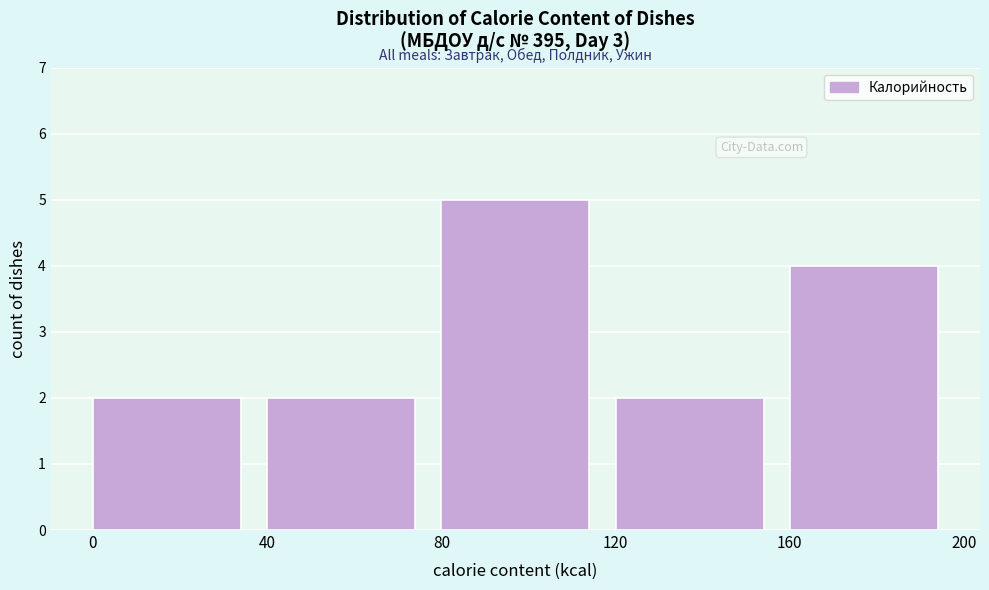

Over which range of the x-axis is the bar tallest?

80 to 120